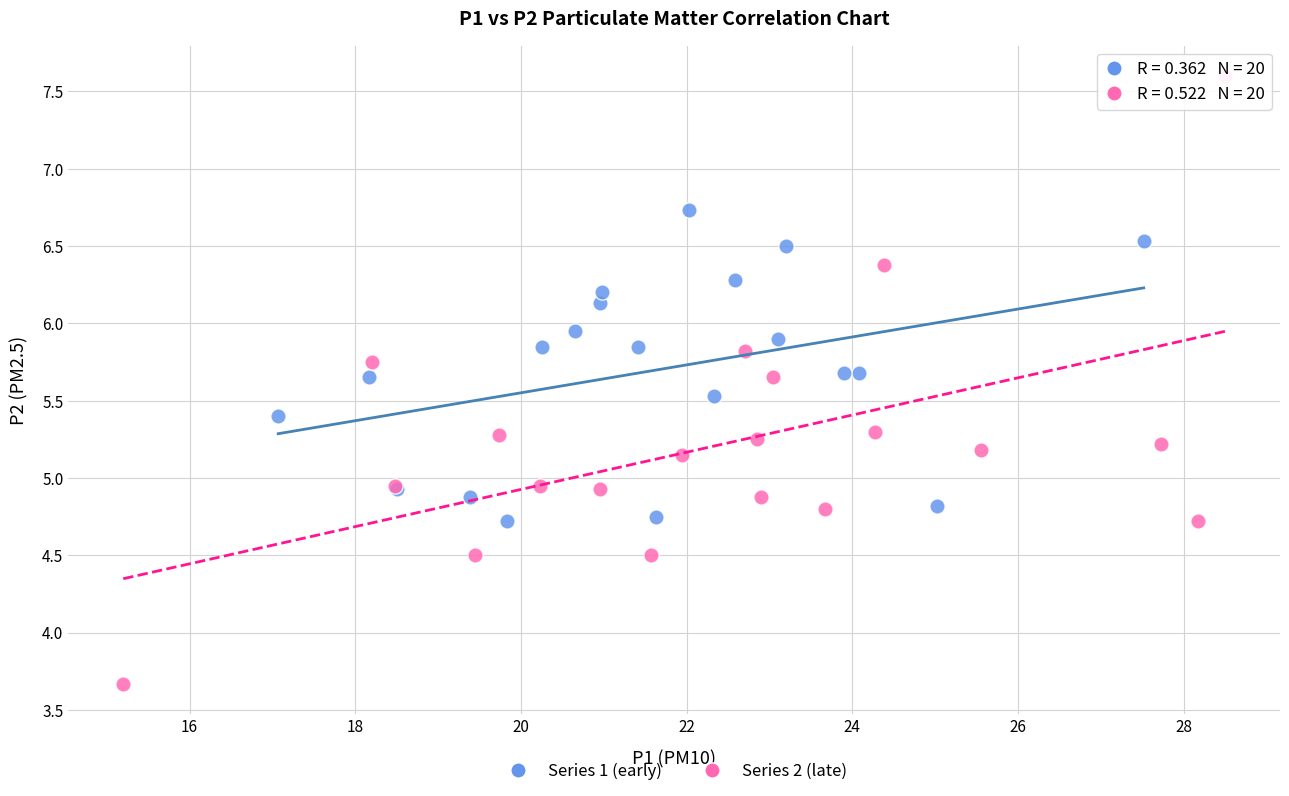

Which series contains the highest Y value?

Series 2 (late)